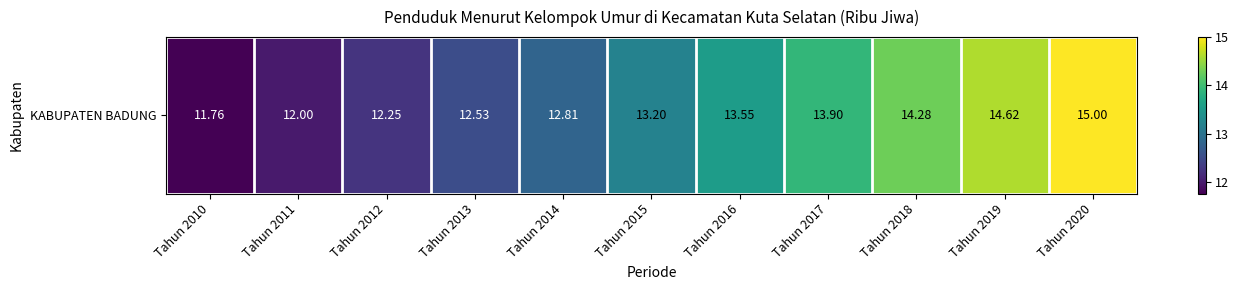

How many series are shown in this chart?

1